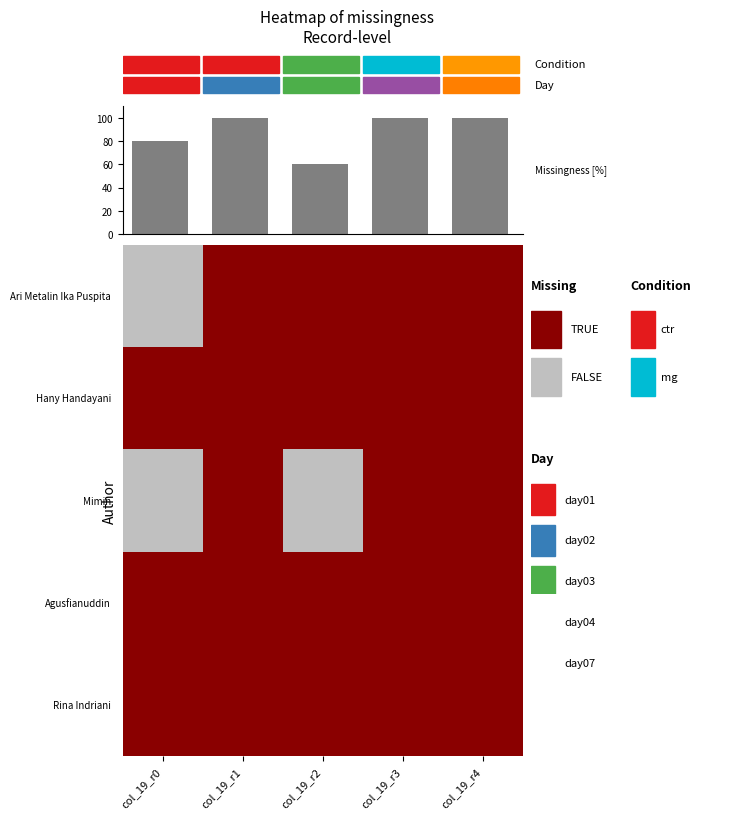

Reading left to right, list all the values displayed in this chart.

80	100	60	100	100